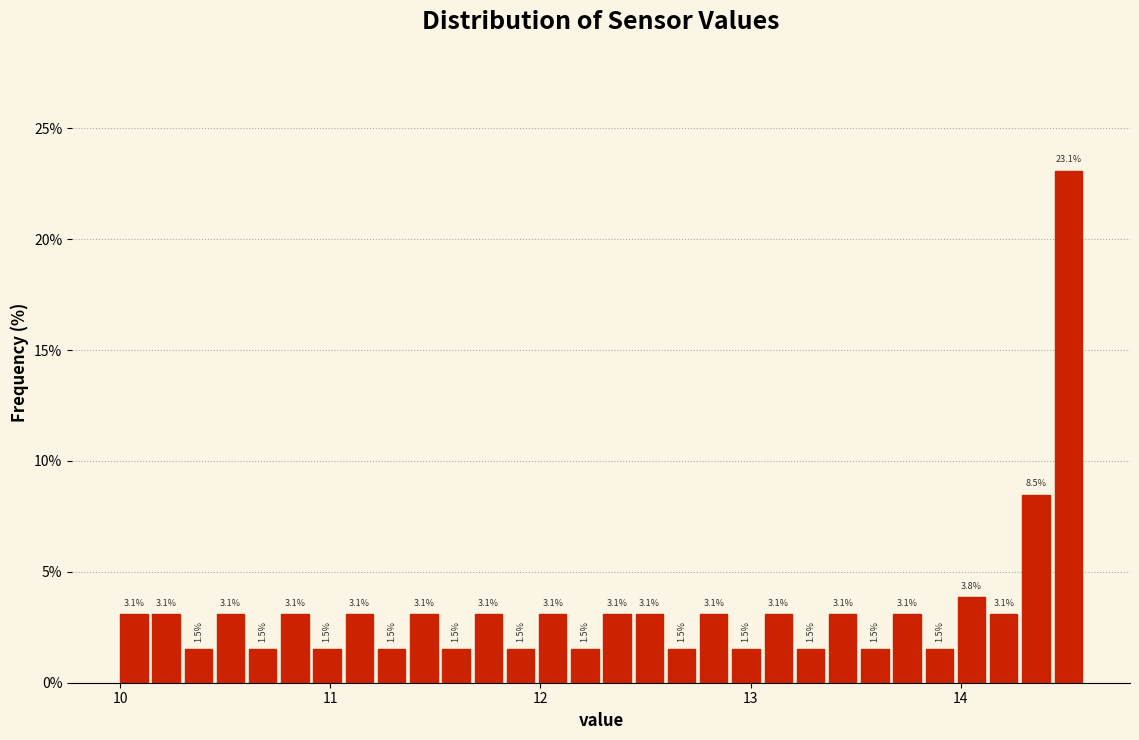

Around what value on the x-axis is the tallest bar? Give the approximate position of its centre, as read against the axis.

14.5